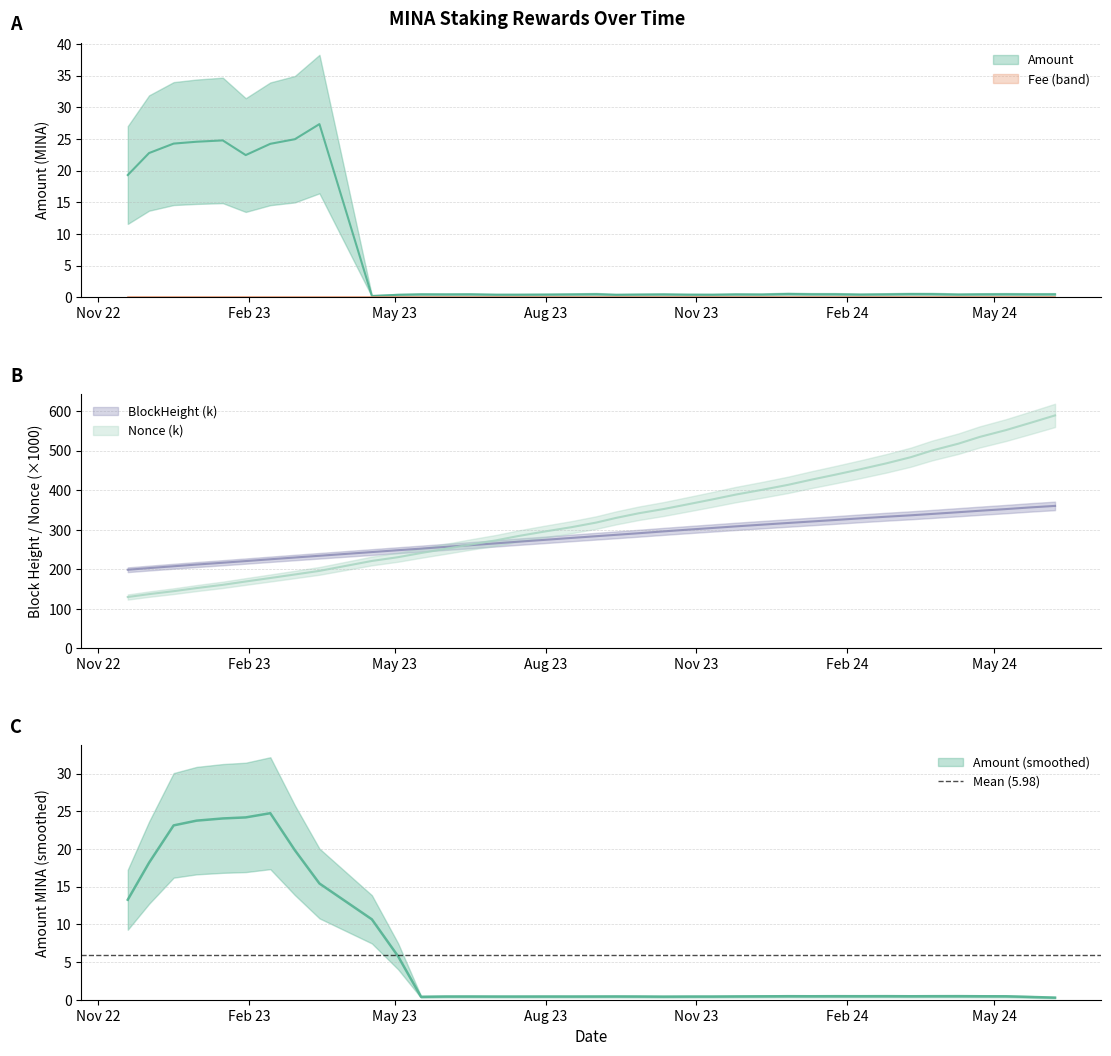

What is the difference between the BlockHeight values at 2022-12-31 and 2023-06-16?

48.8